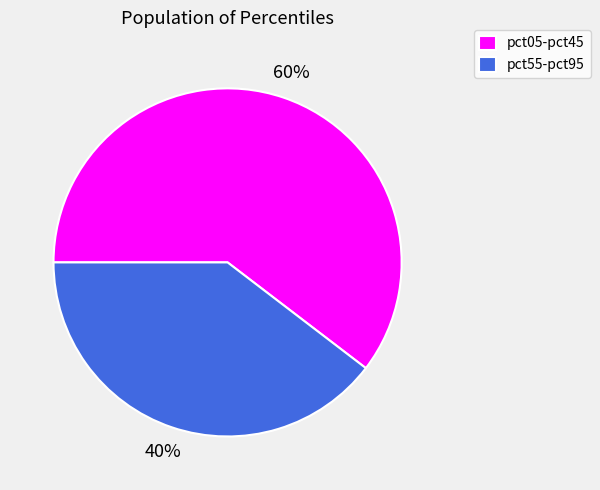

The pct05-pct45 slice represents 46% of the pie. True or false?

False